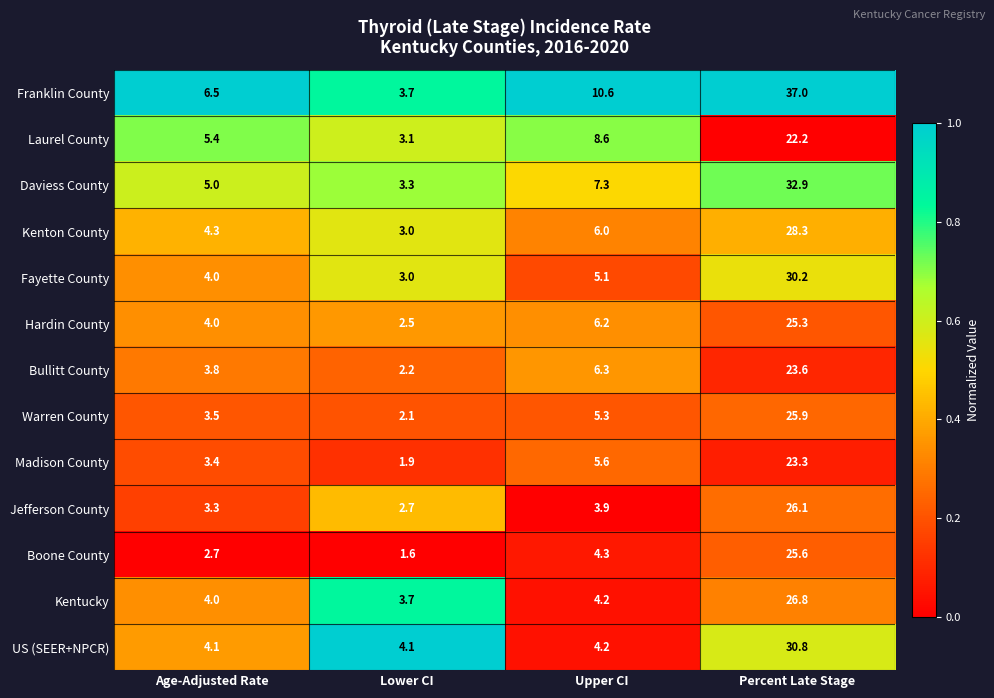

What is the difference between the highest and lowest values at Age-Adjusted Rate?

3.8